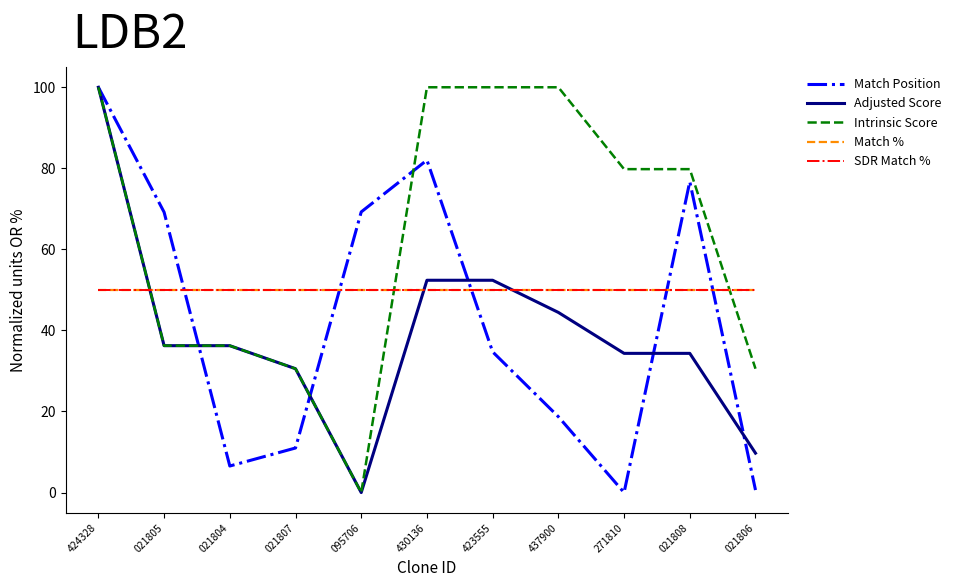

At which category is the sum across all series the highest?

424328